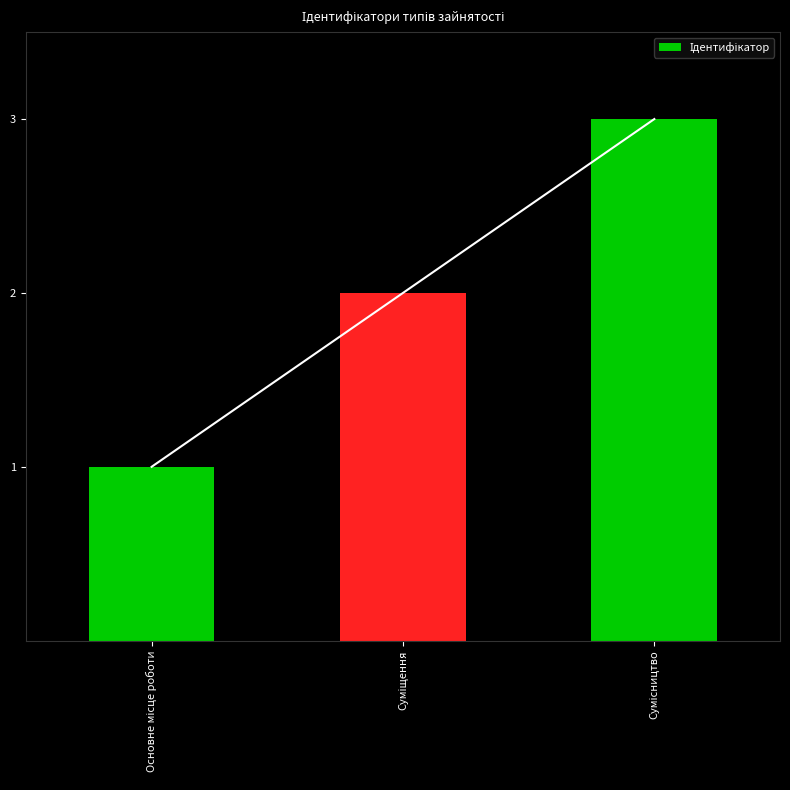

Rank the categories by value from highest to lowest.

Сумісництво, Суміщення, Основне місце роботи